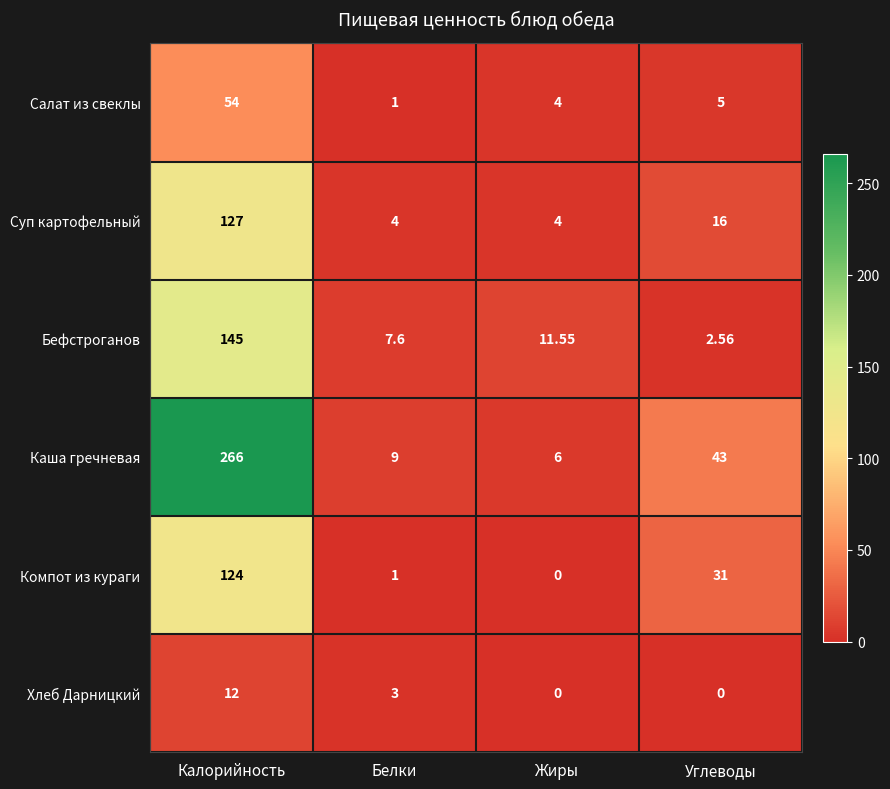

Between Белки and Углеводы, which series saw the biggest shift?

Каша гречневая